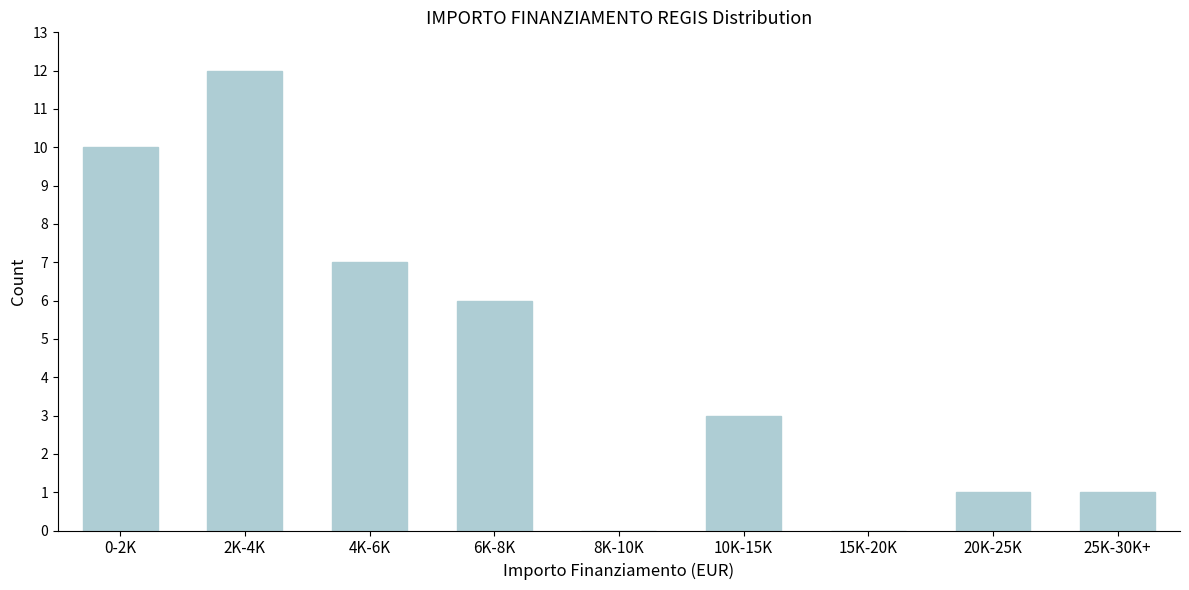

Which label corresponds to the largest value in the chart?

2K-4K